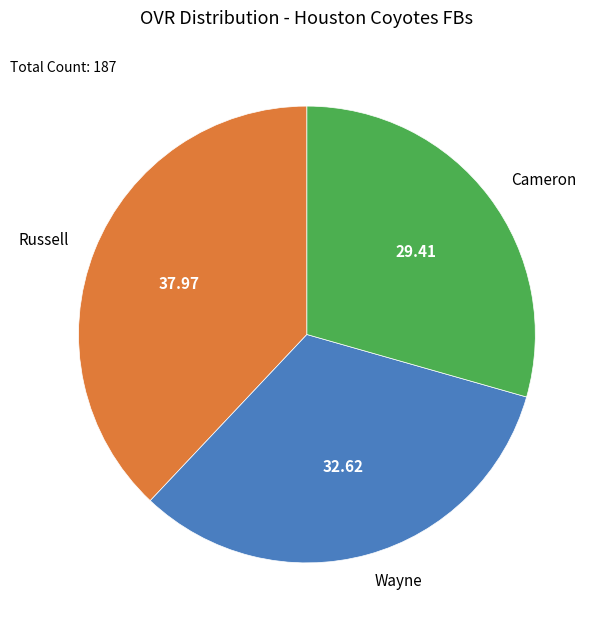

How many slices are in this pie chart?

3